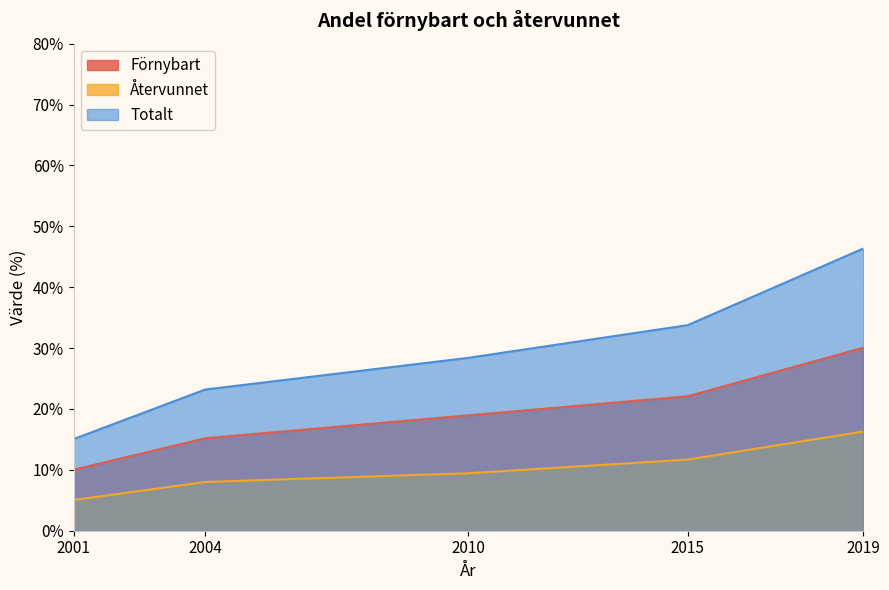

What are all the series names shown in the legend?

Förnybart, Återvunnet, Totalt